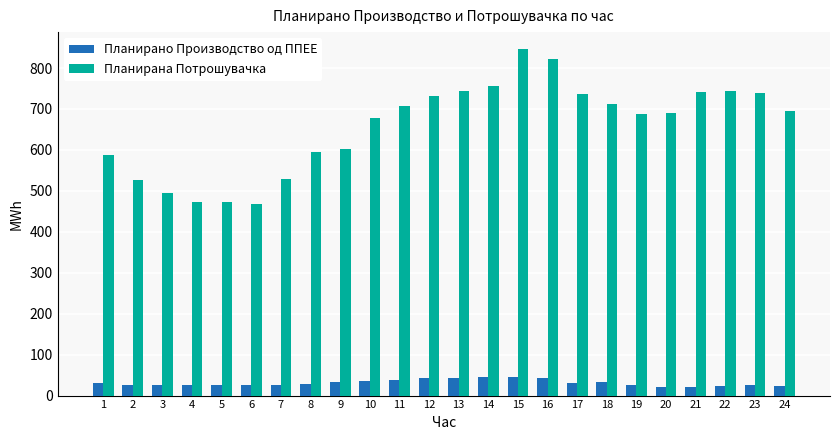

What is the sum of the Планирано Производство од ППЕЕ values at 15 and 12?

87.4